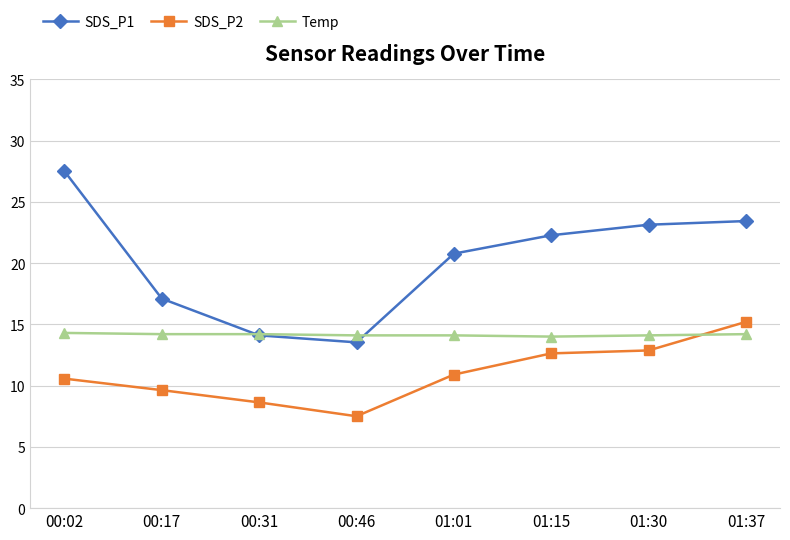

True or false: SDS_P2 and SDS_P1 intersect in this chart.

False